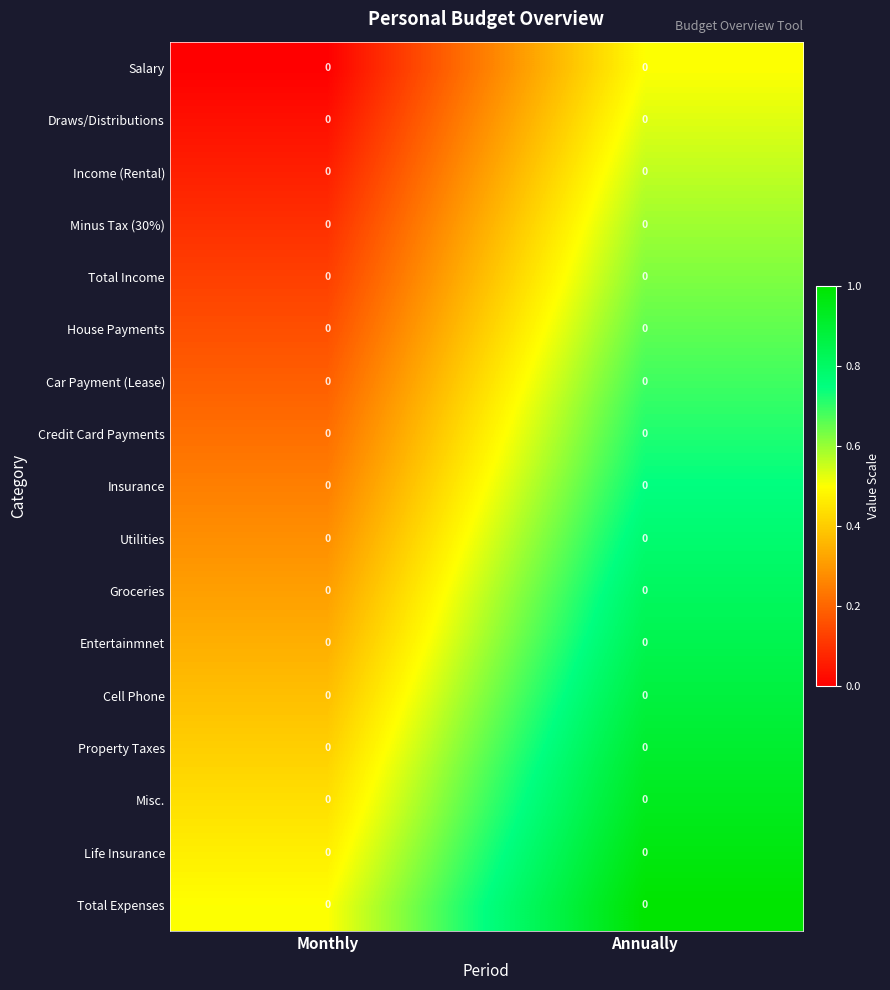

Rank the series at Monthly from lowest to highest value.

Salary, Draws/Distributions, Income (Rental), Minus Tax (30%), Total Income, House Payments, Car Payment (Lease), Credit Card Payments, Insurance, Utilities, Groceries, Entertainmnet, Cell Phone, Property Taxes, Misc., Life Insurance, Total Expenses